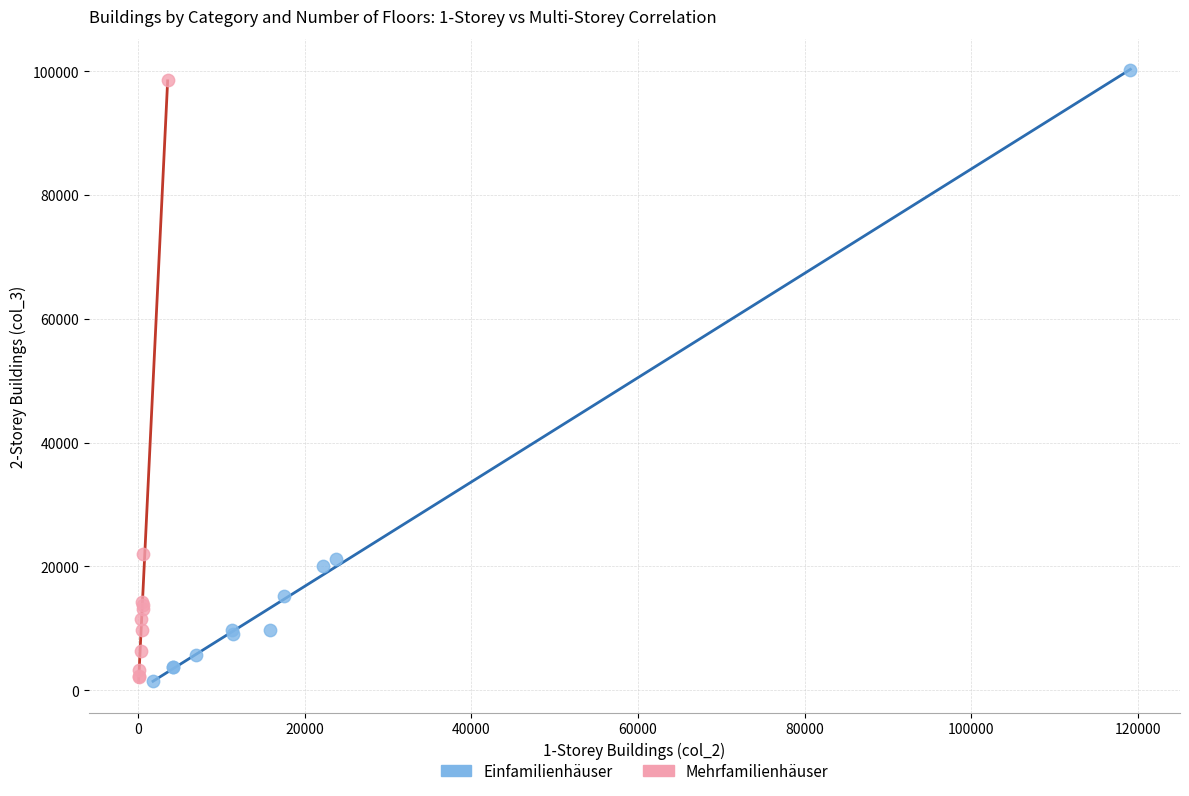

Which series reaches the maximum Y coordinate?

Einfamilienhäuser